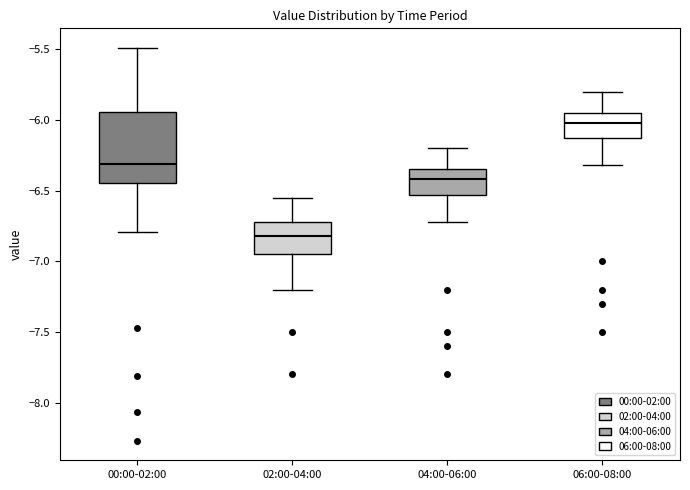

Where does the lower whisker of the box for 04:00-06:00 end on the y-axis? The values are not printed on the chart, so give them approximately, as read against the axis.

-6.70